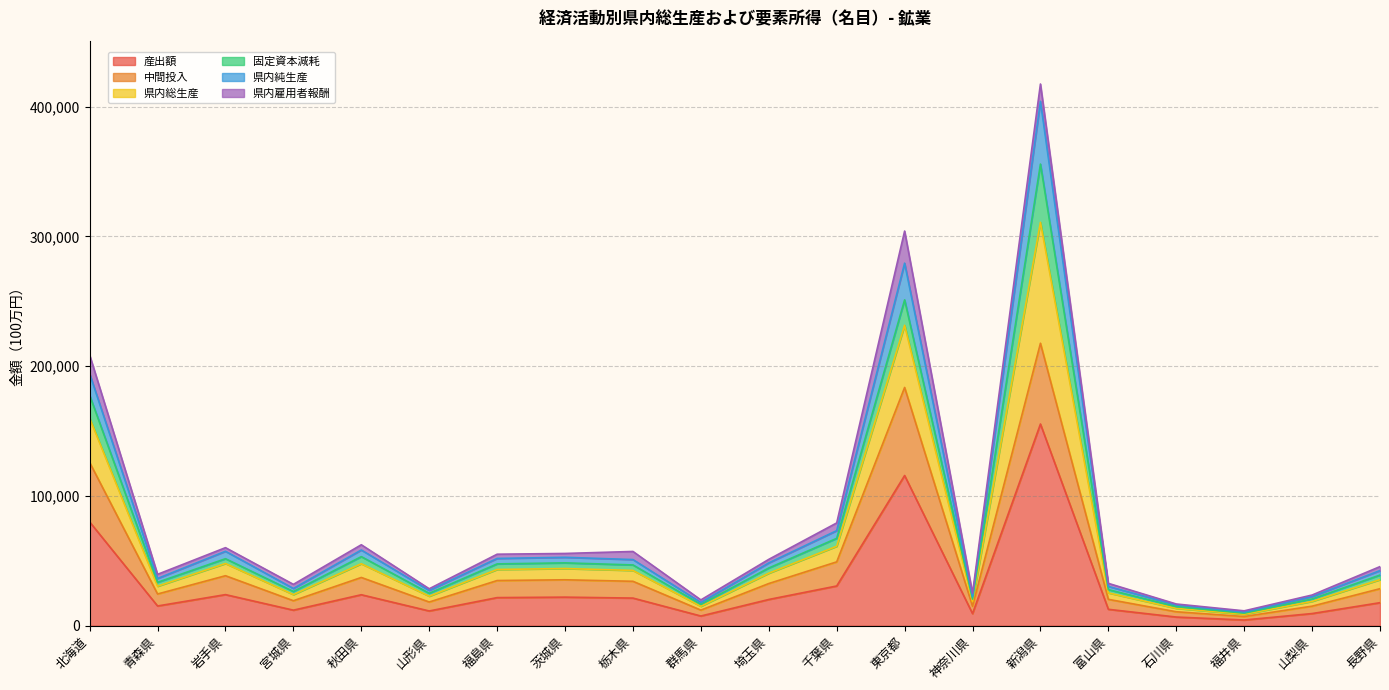

Count the number of categories in the chart.

20